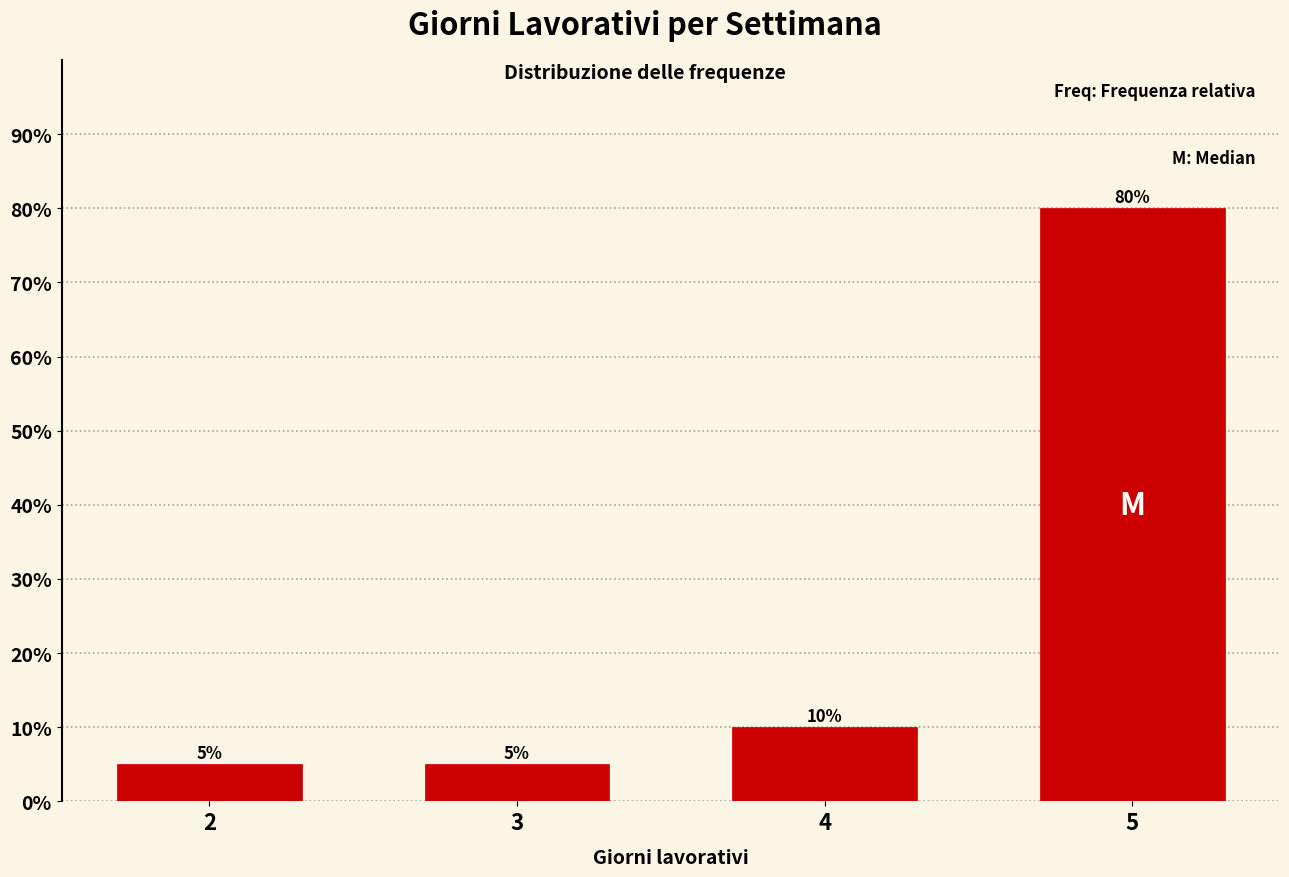

Reading left to right, what are all the values shown in this chart?

2=5	3=5	4=10	5=80